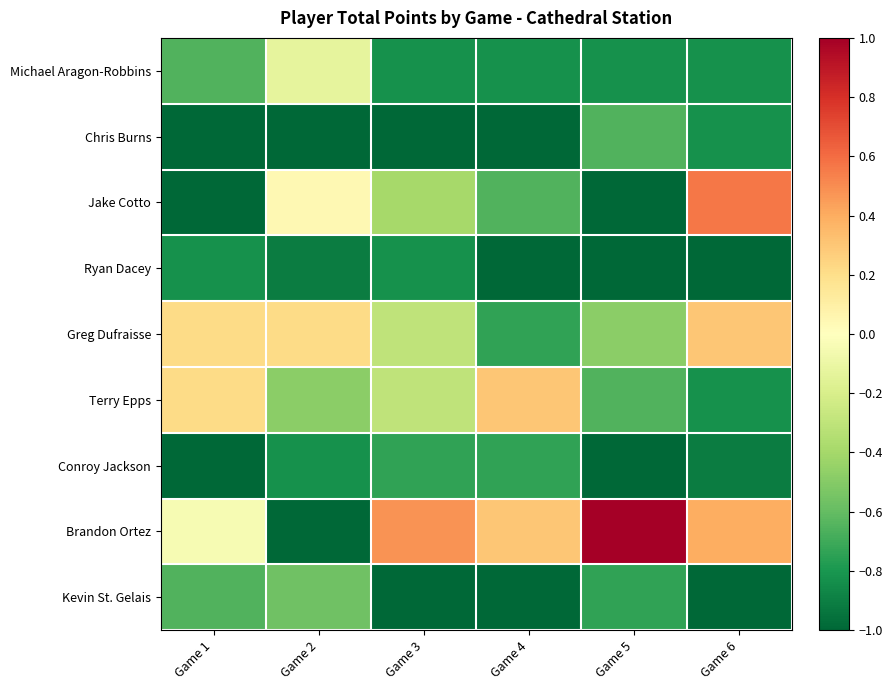

At which category is the sum across all series the highest?

Game 6